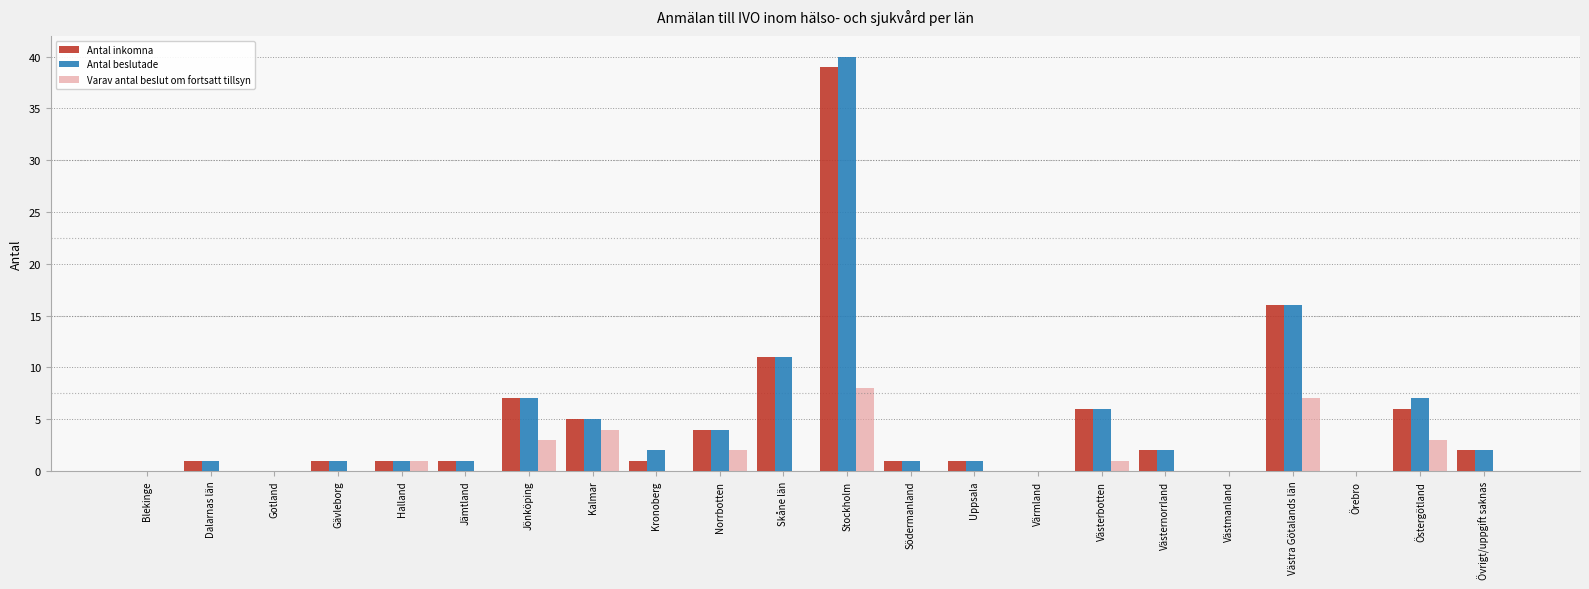

Reading left to right, what are all the values shown in this chart?

Antal inkomna: Blekinge=0	Dalarnas län=1	Gotland=0	Gävleborg=1	Halland=1	Jämtland=1	Jönköping=7	Kalmar=5	Kronoberg=1	Norrbotten=4	Skåne län=11	Stockholm=39	Södermanland=1	Uppsala=1	Värmland=0	Västerbotten=6	Västernorrland=2	Västmanland=0	Västra Götalands län=16	Örebro=0	Östergötland=6	Övrigt/uppgift saknas=2
Antal beslutade: Blekinge=0	Dalarnas län=1	Gotland=0	Gävleborg=1	Halland=1	Jämtland=1	Jönköping=7	Kalmar=5	Kronoberg=2	Norrbotten=4	Skåne län=11	Stockholm=40	Södermanland=1	Uppsala=1	Värmland=0	Västerbotten=6	Västernorrland=2	Västmanland=0	Västra Götalands län=16	Örebro=0	Östergötland=7	Övrigt/uppgift saknas=2
Varav antal beslut om fortsatt tillsyn: Blekinge=0	Dalarnas län=0	Gotland=0	Gävleborg=0	Halland=1	Jämtland=0	Jönköping=3	Kalmar=4	Kronoberg=0	Norrbotten=2	Skåne län=0	Stockholm=8	Södermanland=0	Uppsala=0	Värmland=0	Västerbotten=1	Västernorrland=0	Västmanland=0	Västra Götalands län=7	Örebro=0	Östergötland=3	Övrigt/uppgift saknas=0